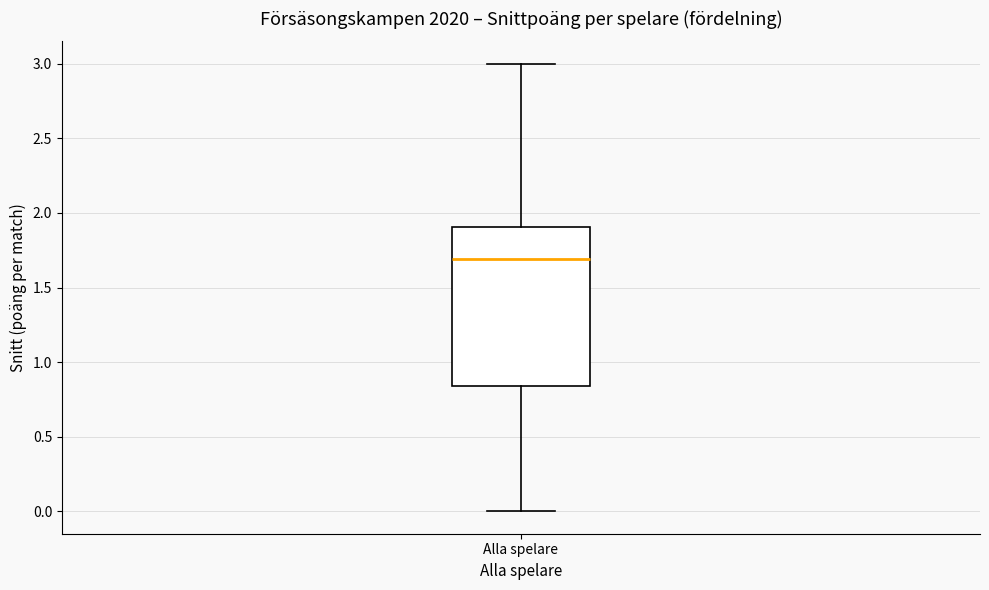

Read this box plot against the y-axis: the position of the median line, the range covered by the box, and the ends of both whiskers. The values are not printed on the chart, so give them approximately, as read against the axis.

median 1.70, box 0.85 to 1.90, whiskers 0.00 to 3.00